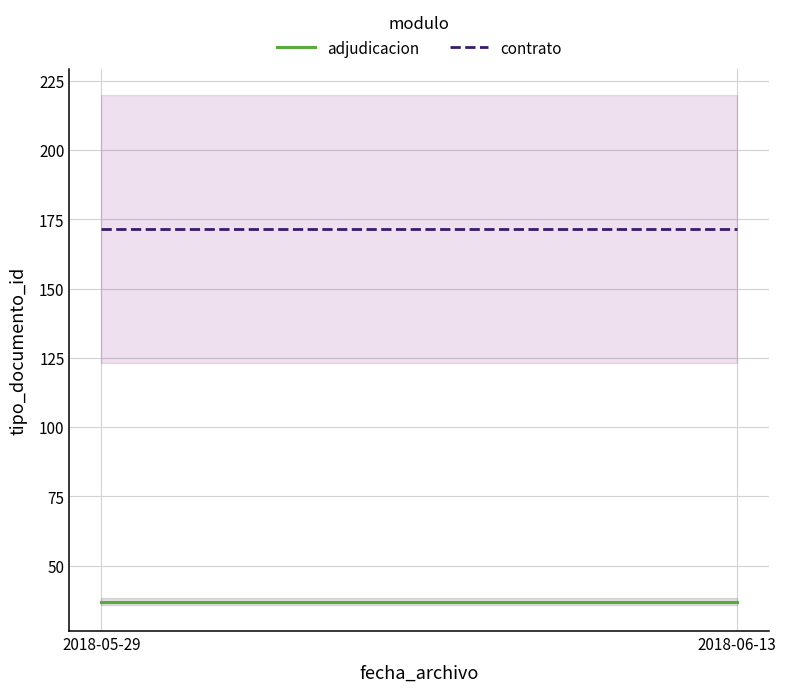

Rank the categories by contrato value from highest to lowest.

2018-05-29, 2018-06-13